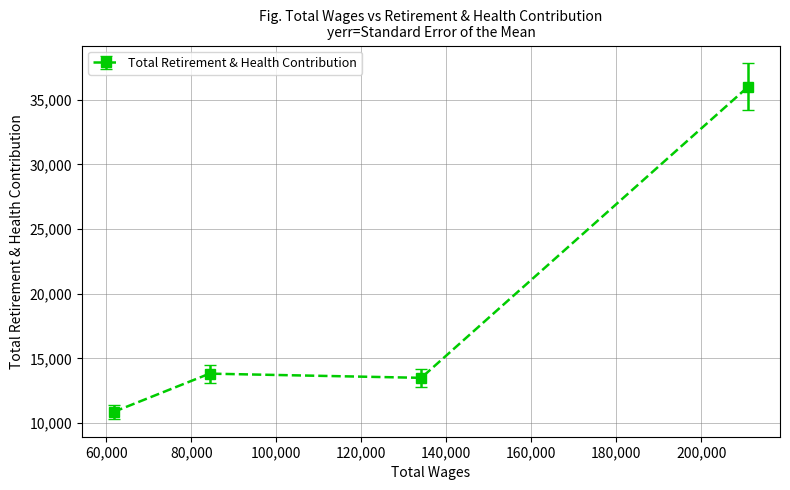

Is this an area chart (filled region under the line)?

No